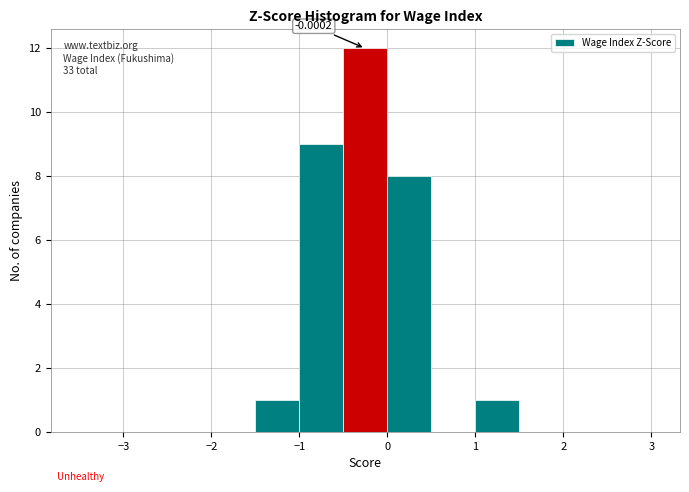

Which range on the x-axis has the tallest bar?

-0.5 to 0.0